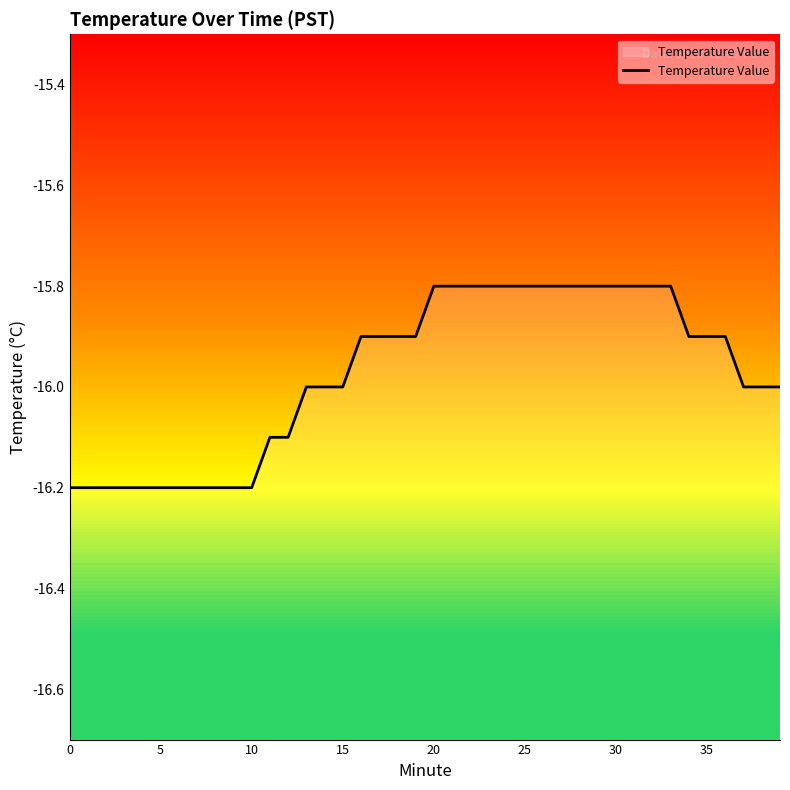

Reading right to left, extract all data points from this chart.

-16.0	-16.0	-16.0	-15.9	-15.9	-15.9	-15.8	-15.8	-15.8	-15.8	-15.8	-15.8	-15.8	-15.8	-15.8	-15.8	-15.8	-15.8	-15.8	-15.8	-15.9	-15.9	-15.9	-15.9	-16.0	-16.0	-16.0	-16.1	-16.1	-16.2	-16.2	-16.2	-16.2	-16.2	-16.2	-16.2	-16.2	-16.2	-16.2	-16.2